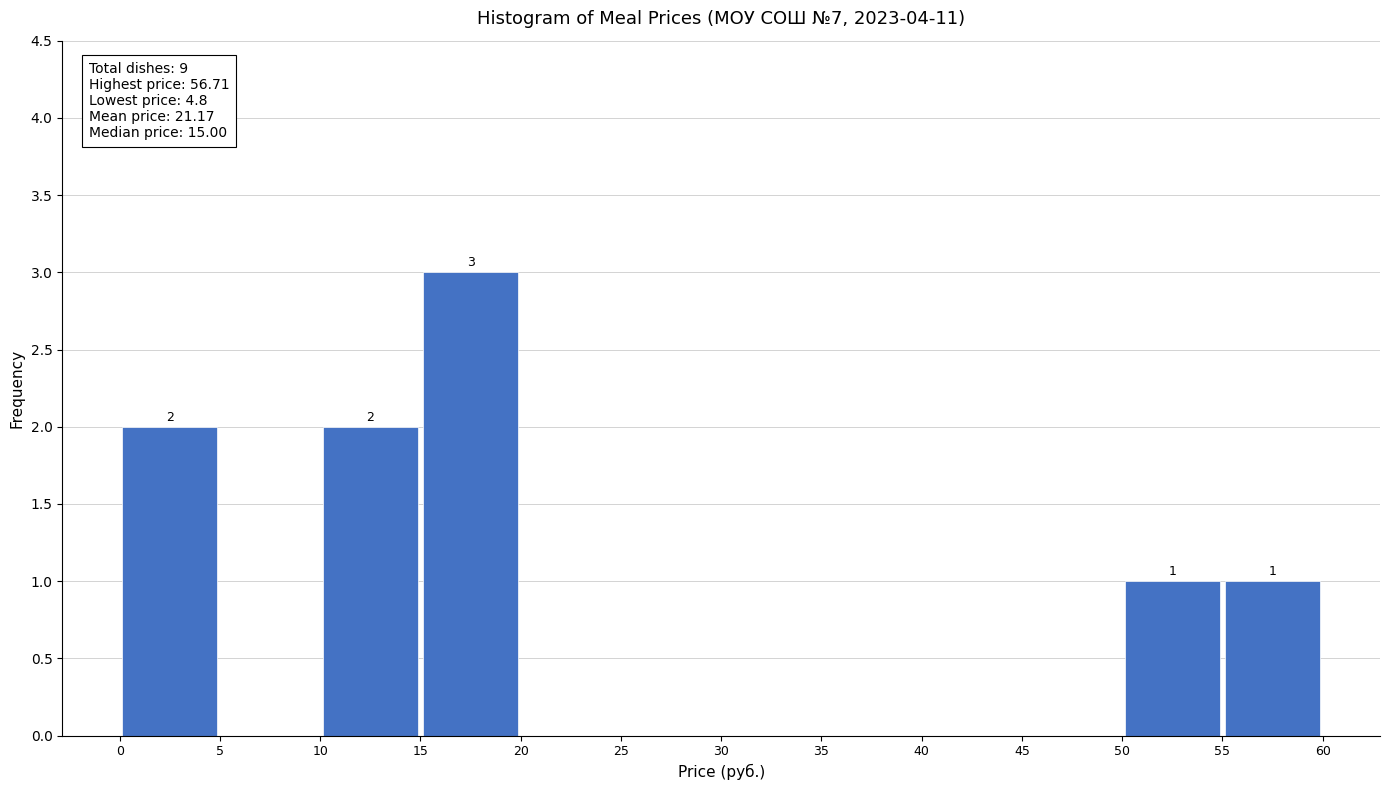

Which range on the x-axis has the tallest bar?

15 to 20